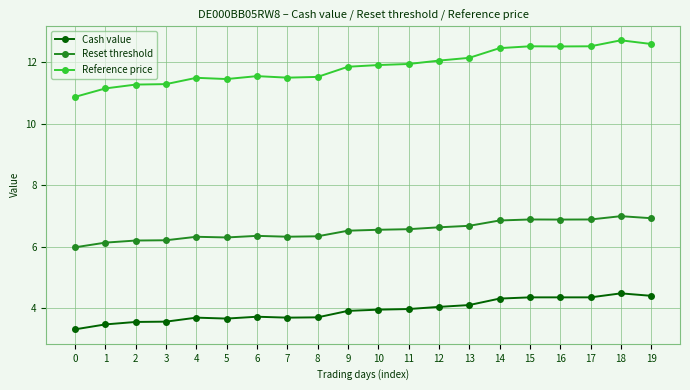

At how many categories does at least one series exceed 8?

20